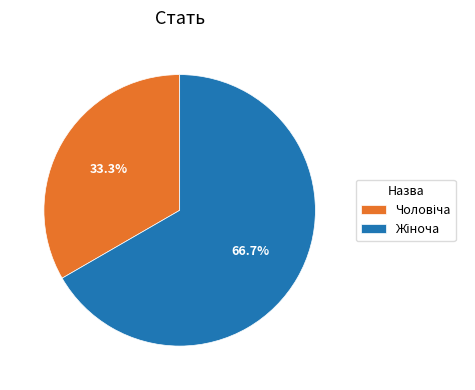

Count the number of slices in the pie.

2